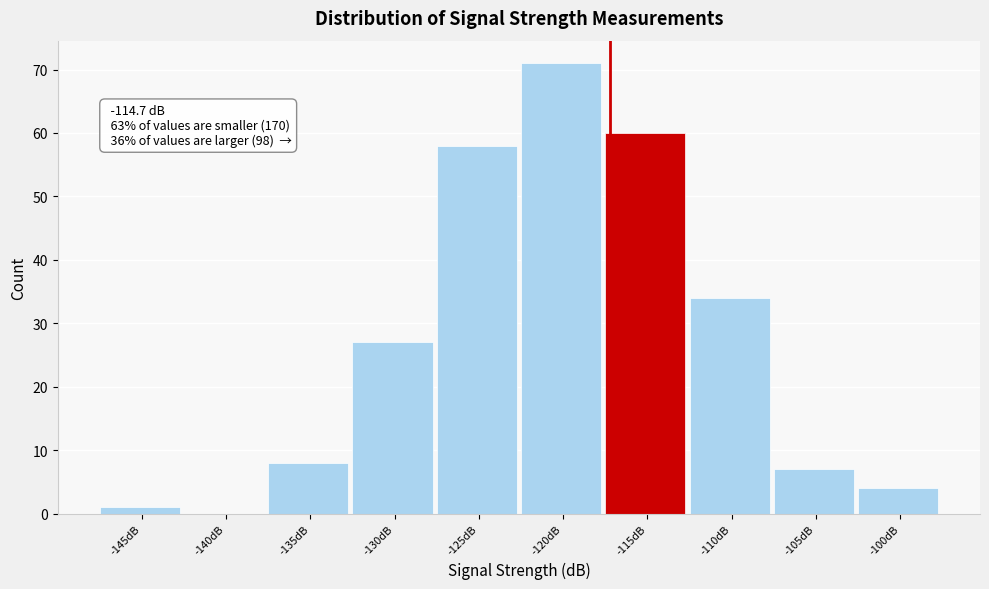

Reading right to left, list all the values displayed in this chart.

-100dB=4	-105dB=7	-110dB=34	-115dB=60	-120dB=71	-125dB=58	-130dB=27	-135dB=8	-140dB=0	-145dB=1